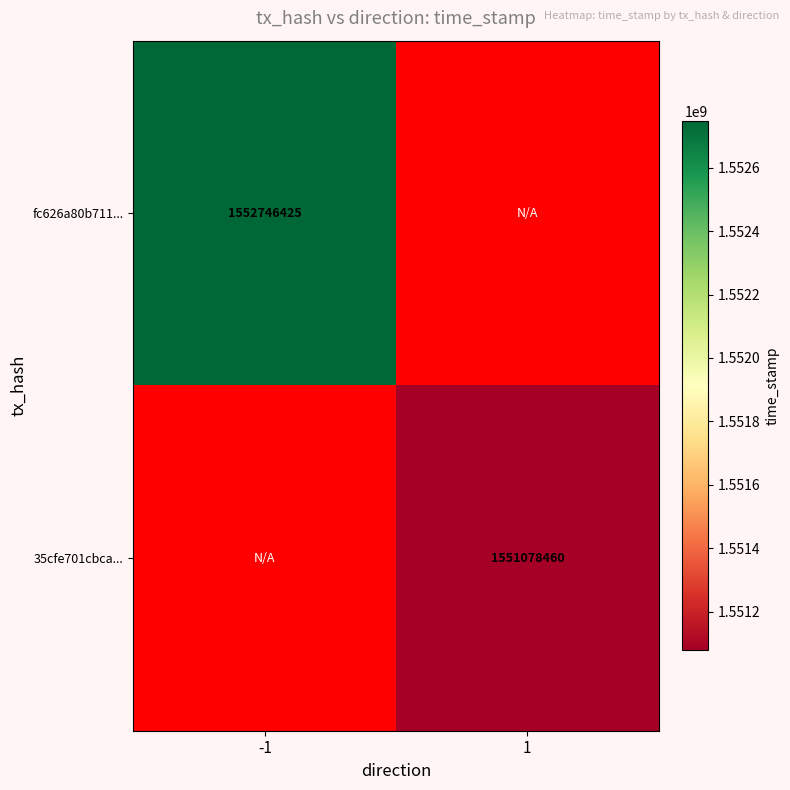

The value of 35cfe701cbca... at 1 is 1551078460. True or false?

True